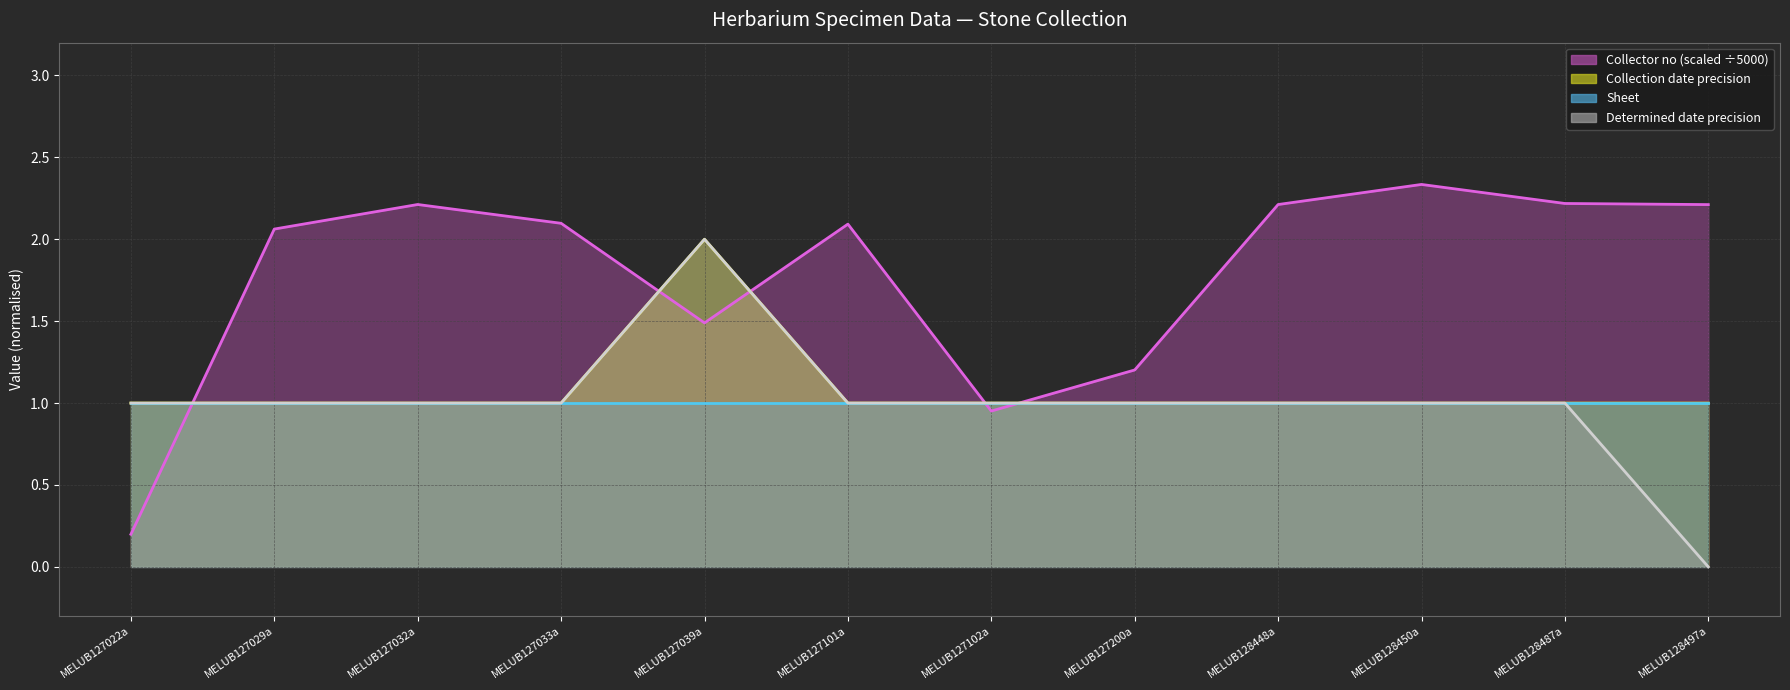

What is the difference between the maximum and minimum values in the Determined date precision series?

2.0